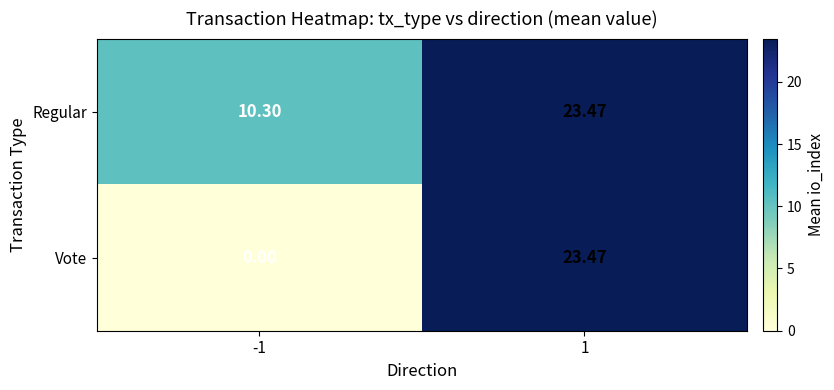

Which series has the largest total across all categories?

Regular